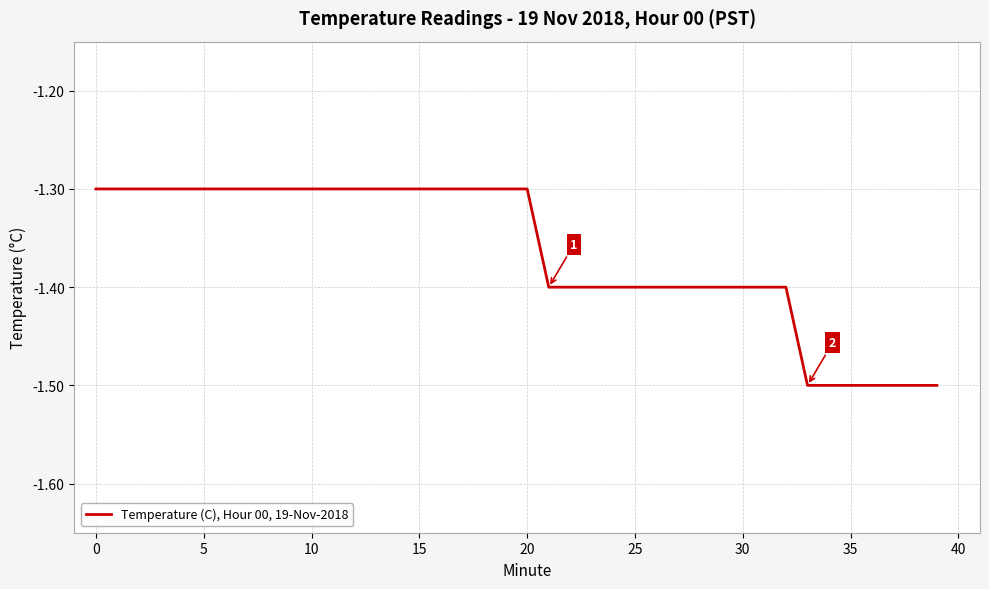

What is the maximum value shown in the chart?

-1.3